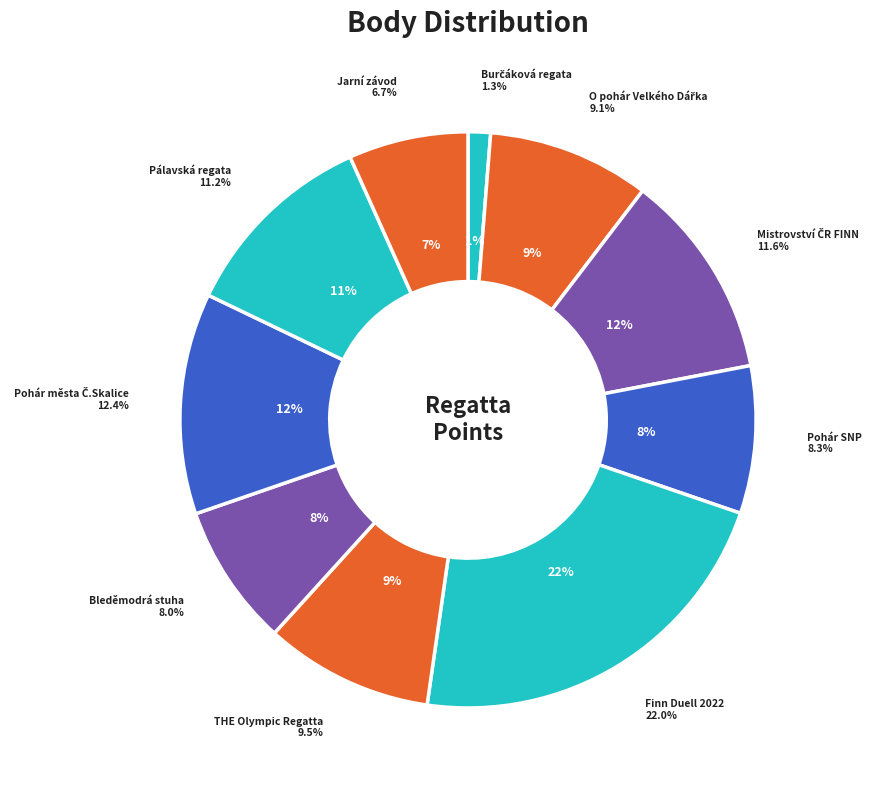

How many segments does this pie chart have?

10